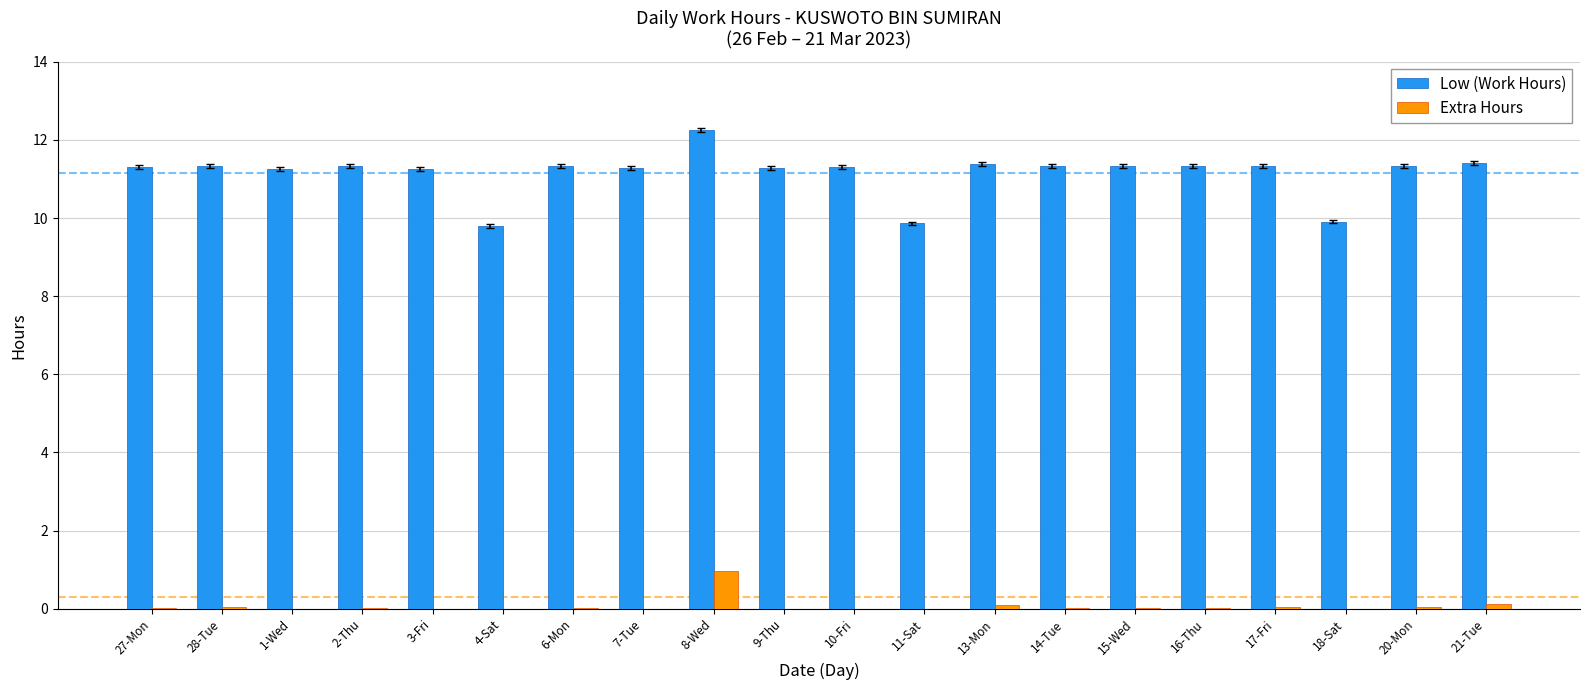

What is the maximum value for Low (Work Hours)?

12.3